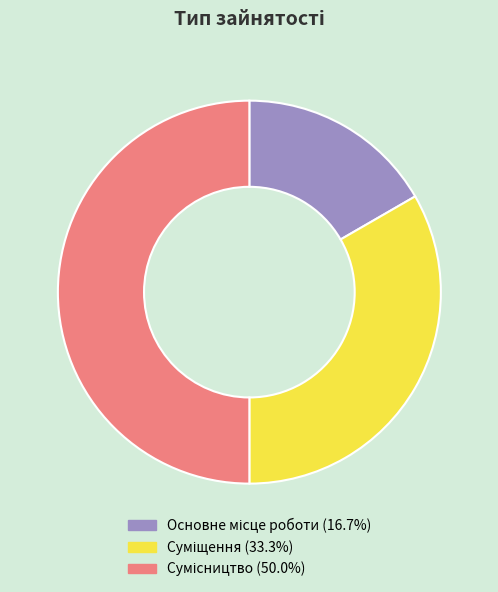

To the nearest percent, what portion does Суміщення represent?

33%